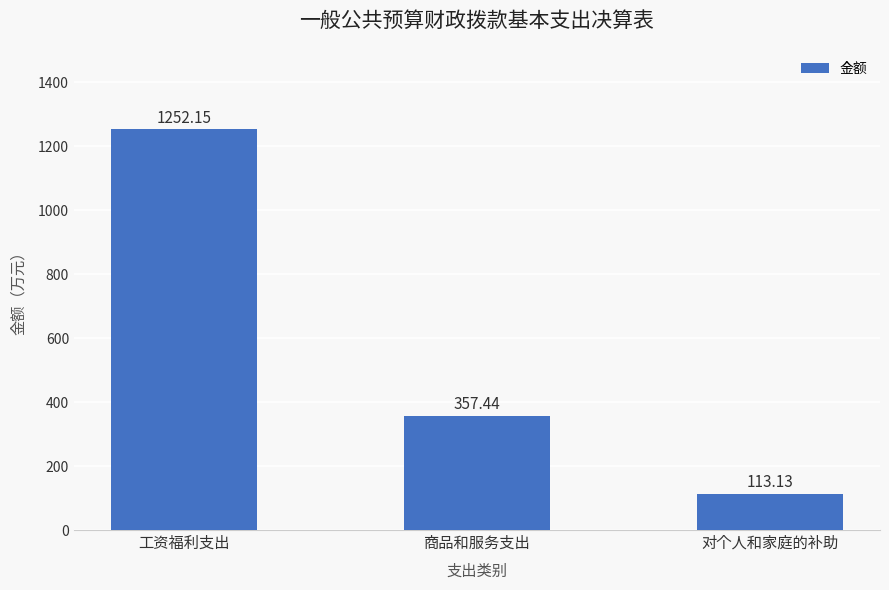

Which label corresponds to the smallest value in the chart?

对个人和家庭的补助